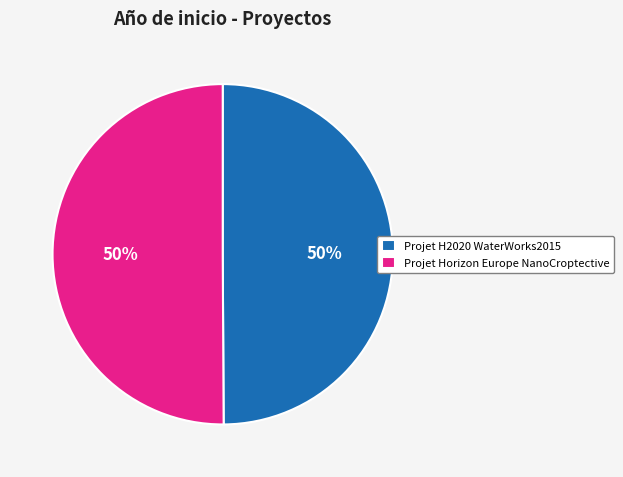

To the nearest percent, what is the average slice percentage?

50%